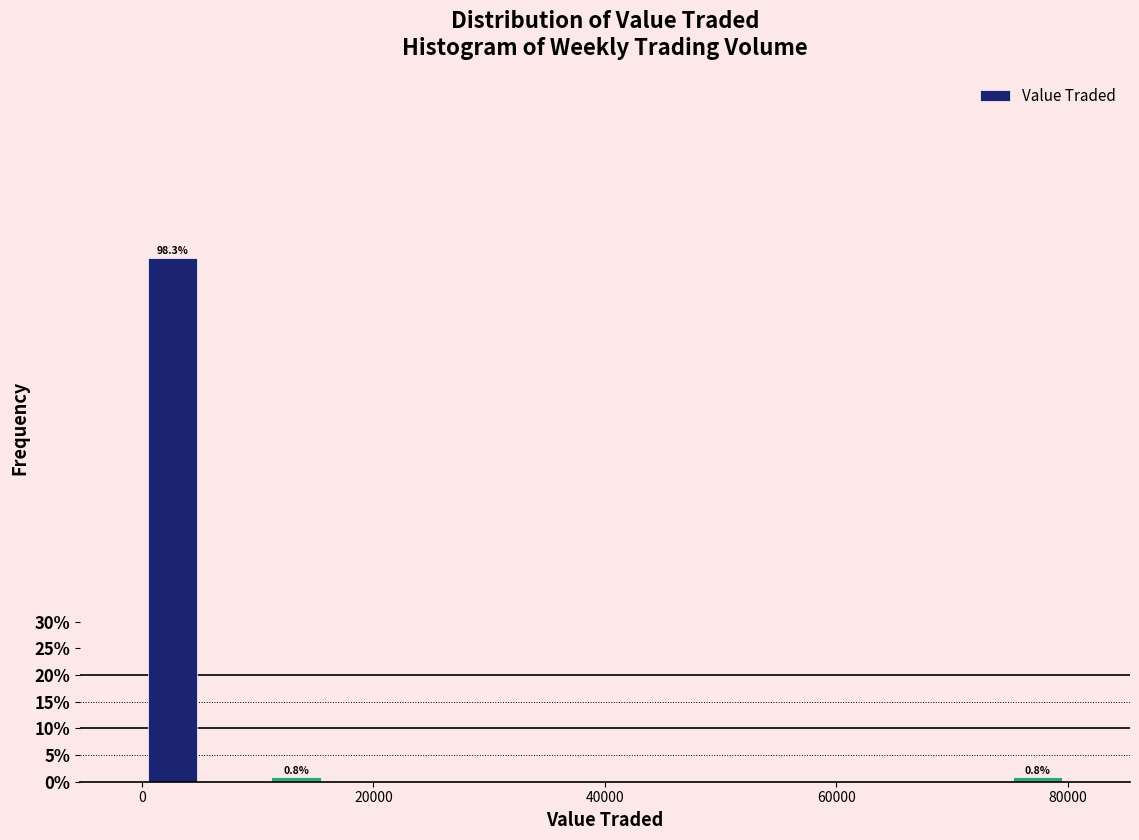

Read against the x-axis, roughly where is the centre of the tallest bar?

2000